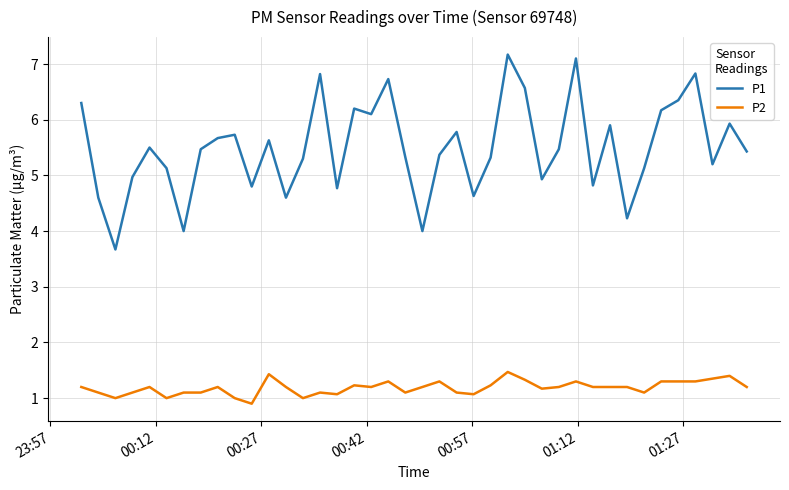

True or false: P2 and P1 cross at least once.

False